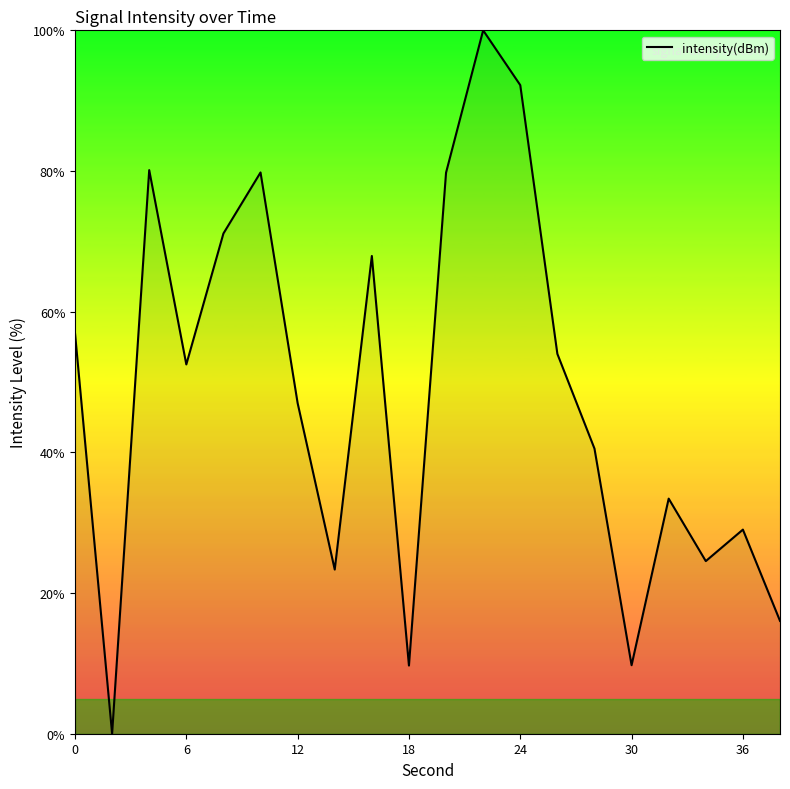

What is the difference between the maximum and minimum values?

100.0